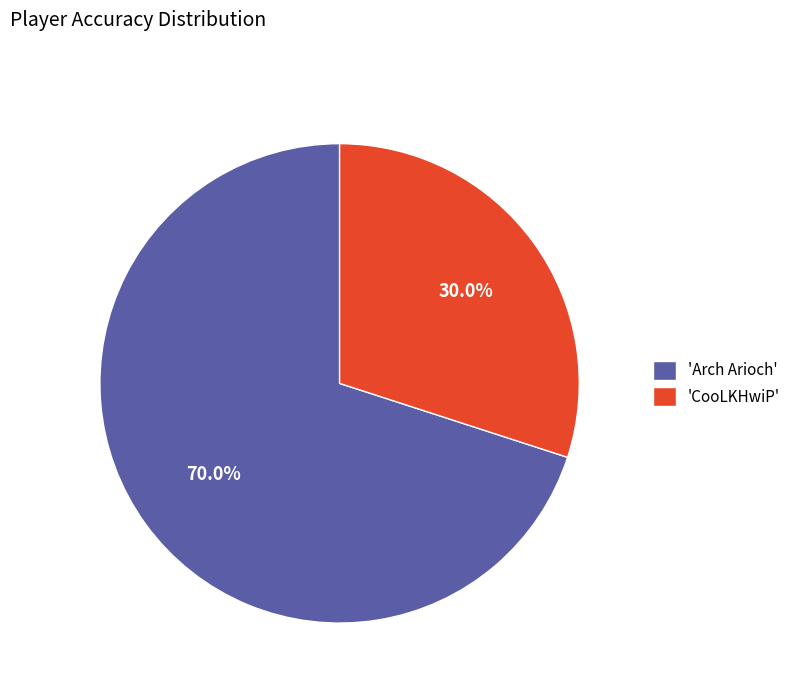

What is the ratio of the value at 'CooLKHwiP' to the value at 'Arch Arioch'?

0.4